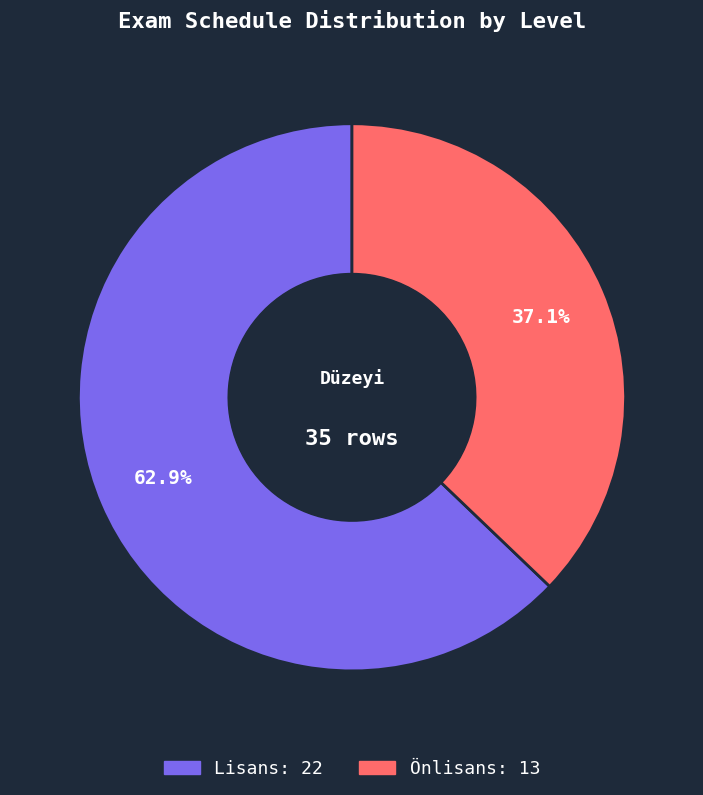

What percentage is the Önlisans slice, to the nearest percent?

37%